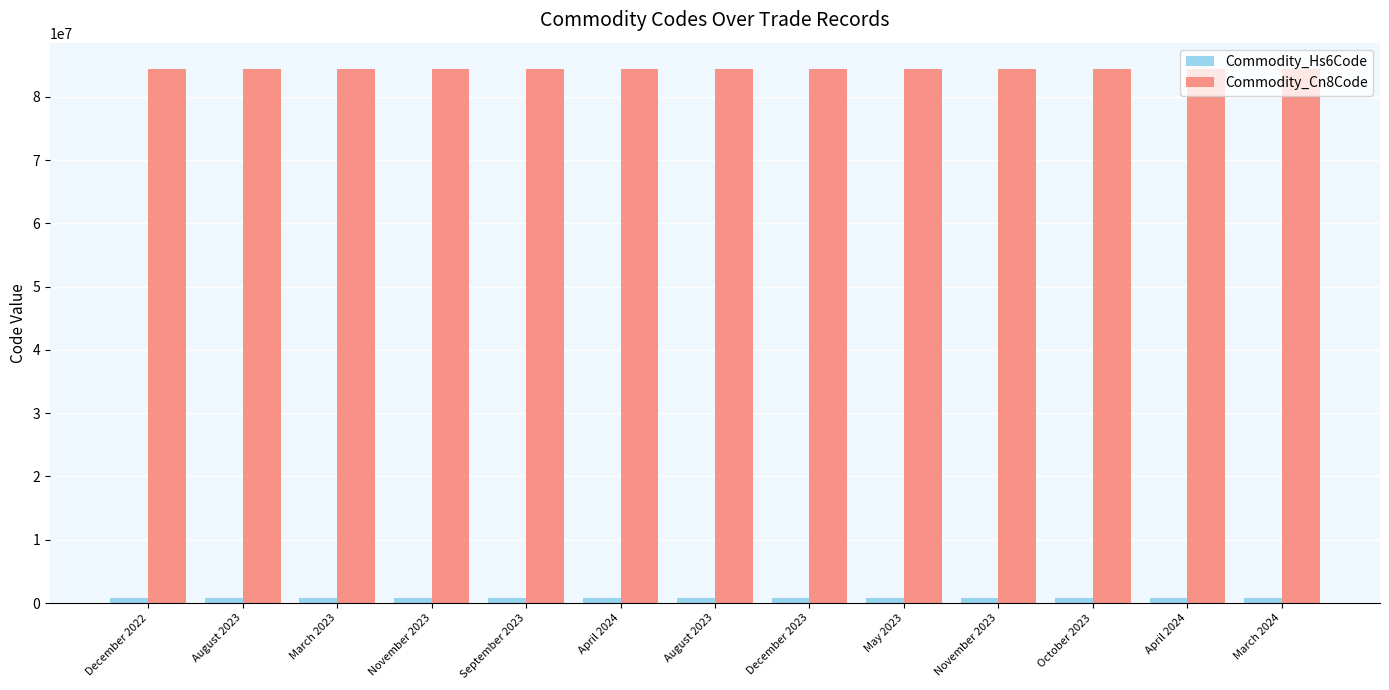

How many data points does each series have?

13